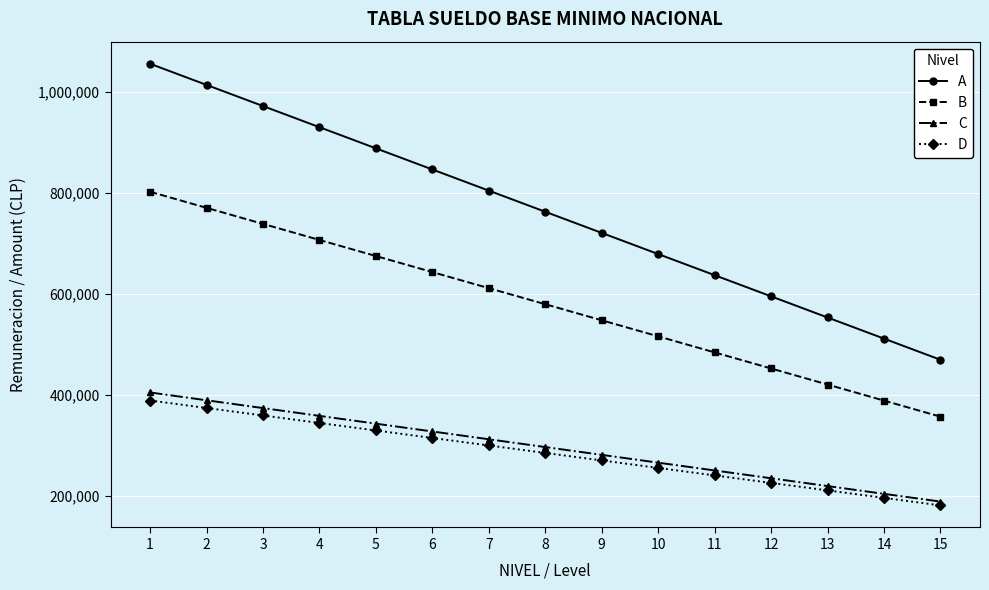

Reading left to right, what are all the values shown in this chart?

A: 1055314	1013436	971559	929681	887804	845926	804047	762171	720294	678416	636539	594661	552784	510906	469029
B: 801785	769967	738150	706334	674517	642700	610883	579067	547250	515432	483616	451800	419983	388165	356349
C: 404265	388820	373375	357930	342484	327039	311593	296148	280703	265257	249812	234366	218921	203475	188200
D: 388373	373534	358695	343857	329019	314181	299343	284505	269667	254829	239991	225152	210314	195476	180638